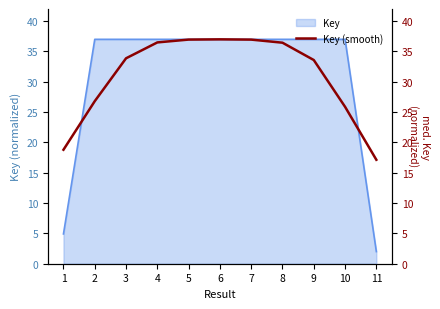

What is the sum of all values?

339.9